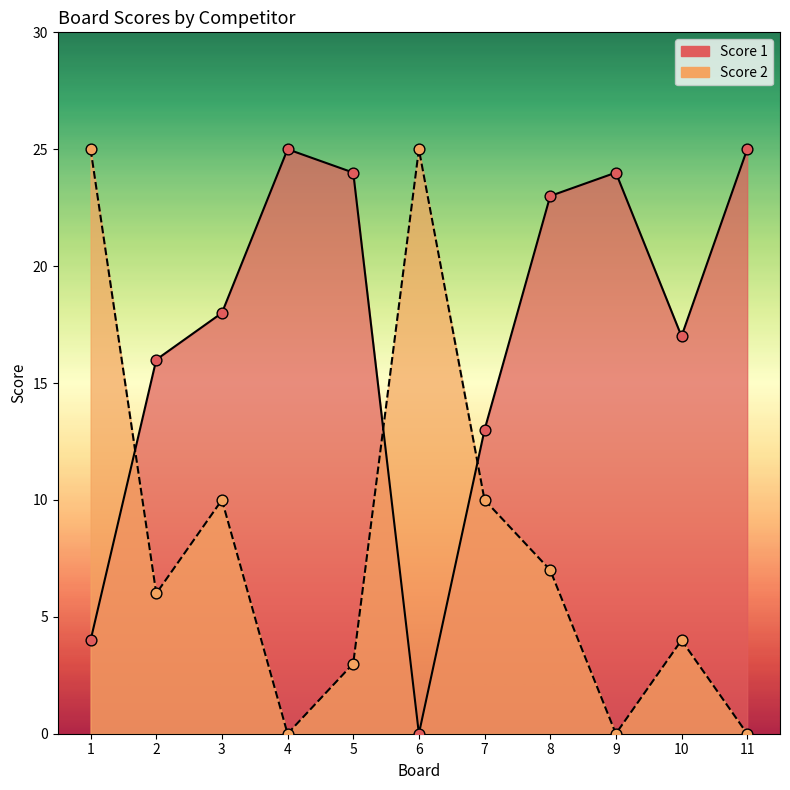

Which series contains the lowest Y value?

Score 1